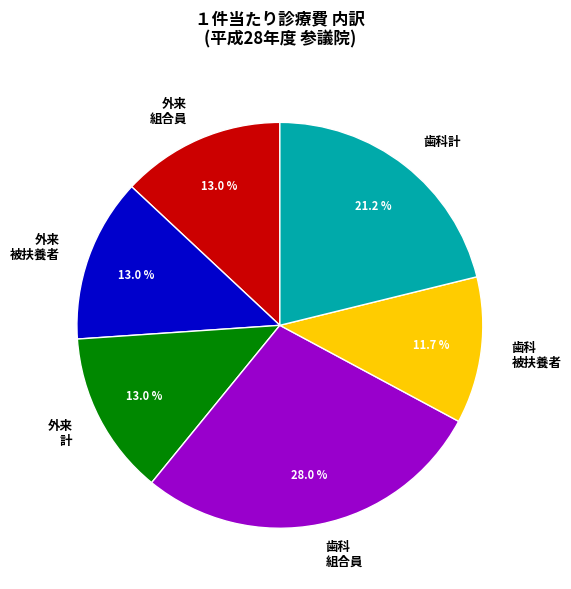

Does 外来 計 represent more than half of the total?

No